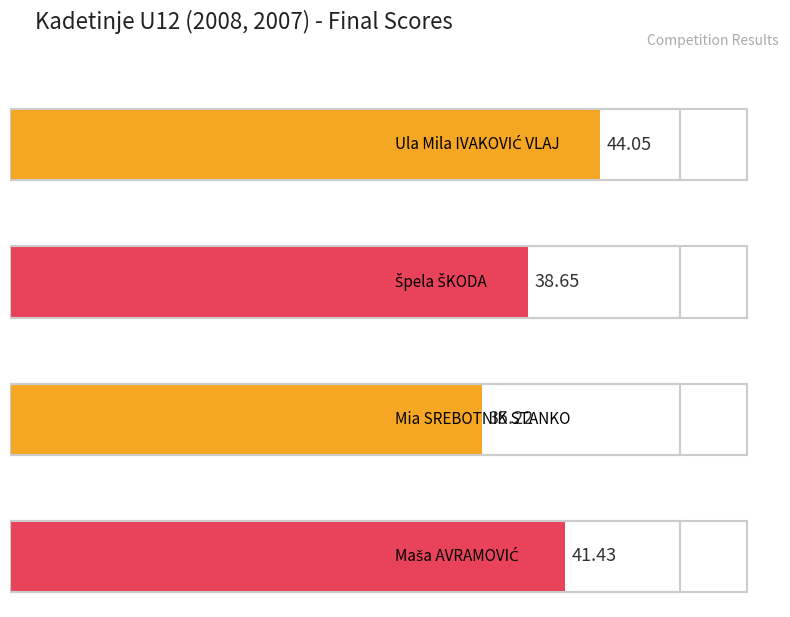

True or false: the data shows 38.6 at 2 - Špela ŠKODA.

True